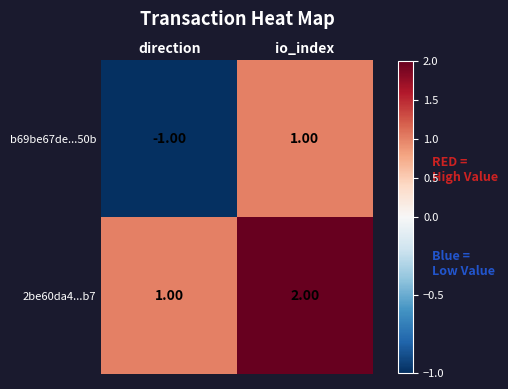

Where is b69be67de...50b nearest to the value 0?

direction